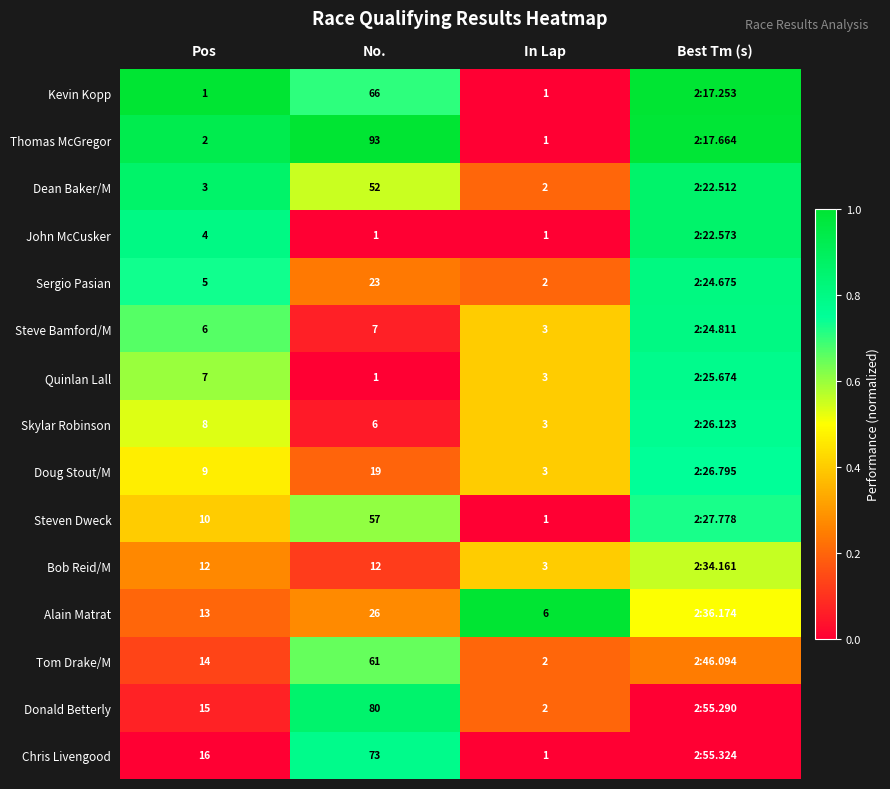

Is the value of Sergio Pasian at Pos greater than the value of Kevin Kopp at In Lap?

Yes